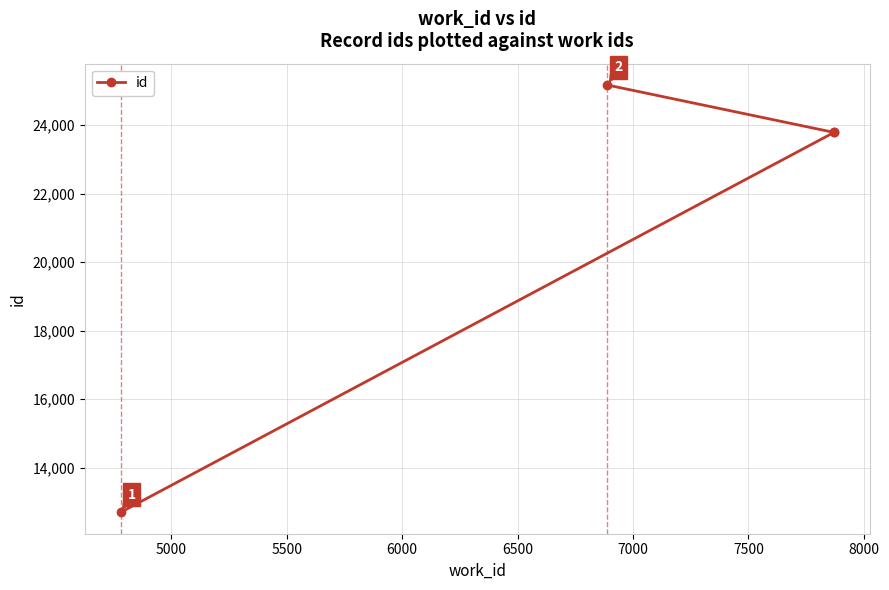

Is this an area chart (filled region under the line)?

No